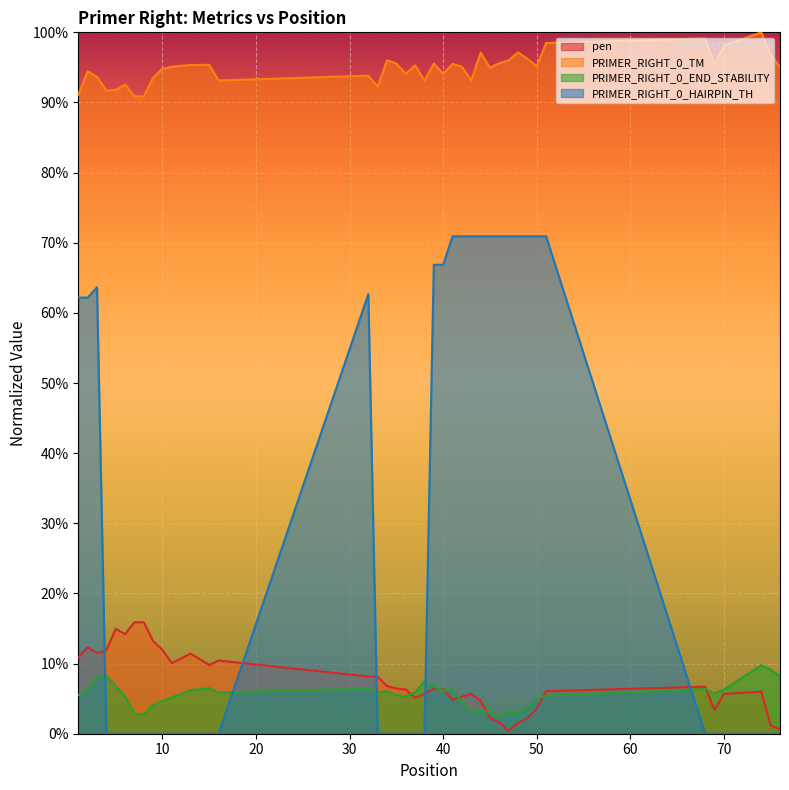

Does the chart display data point markers on the line(s)?

No